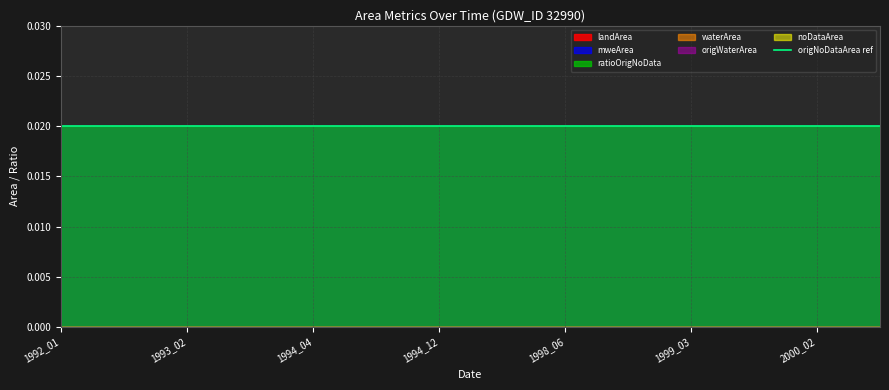

Between 1992_09 and 2000_02, which series saw the biggest shift?

waterArea